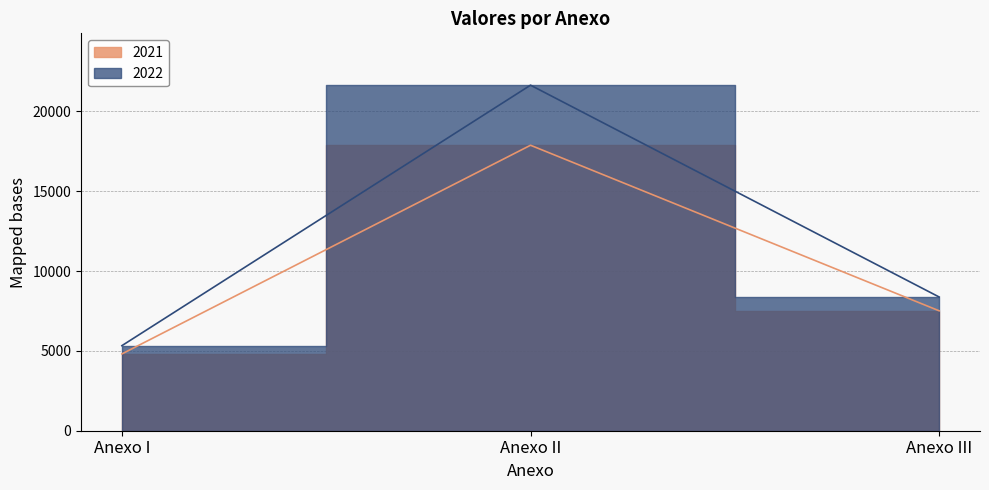

What is the total value across all series at Anexo III?

15883